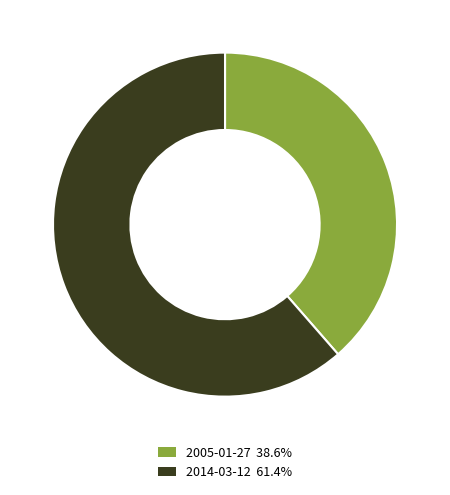

How many segments does this pie chart have?

2